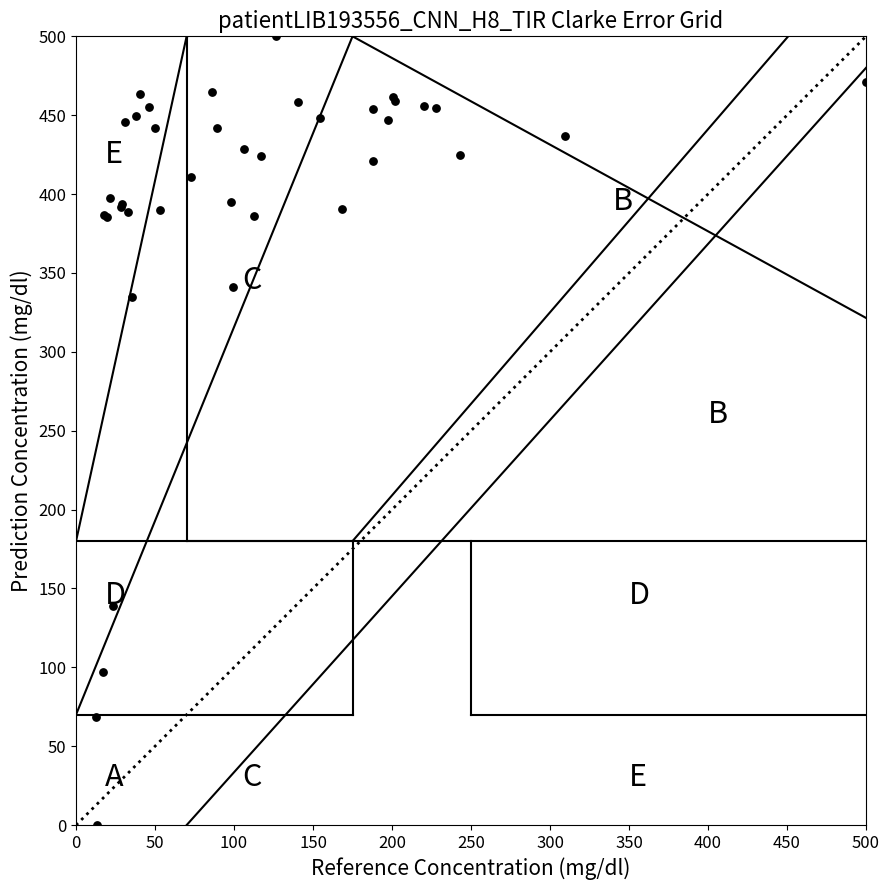

What Y value in the scatter plot is closest to 250?

335.0